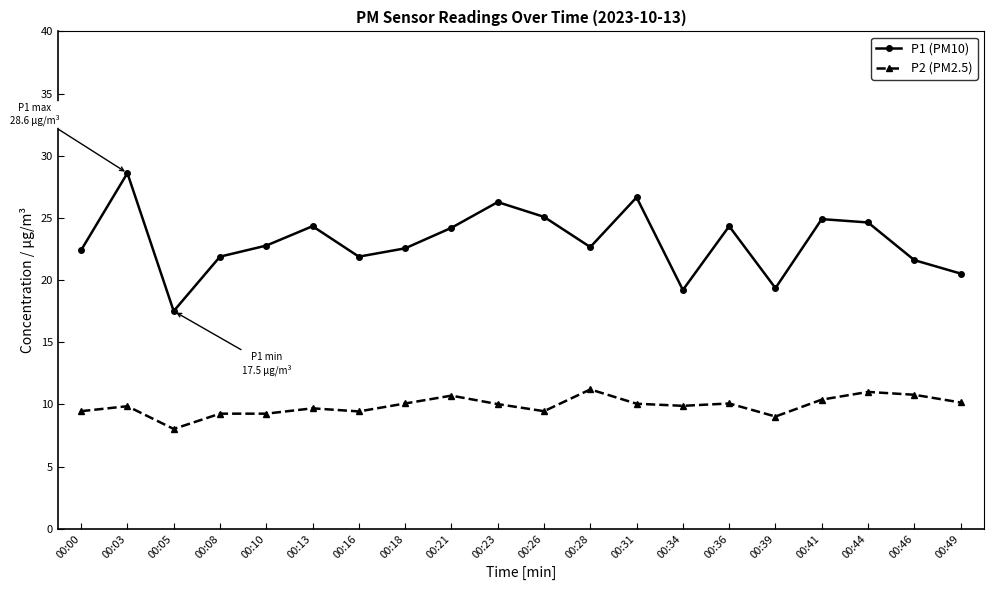

At which category is the sum across all series the highest?

00:03